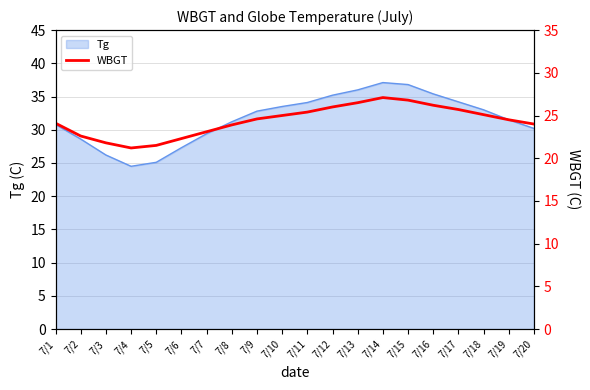

Where is the data nearest to the value 24?

7/20